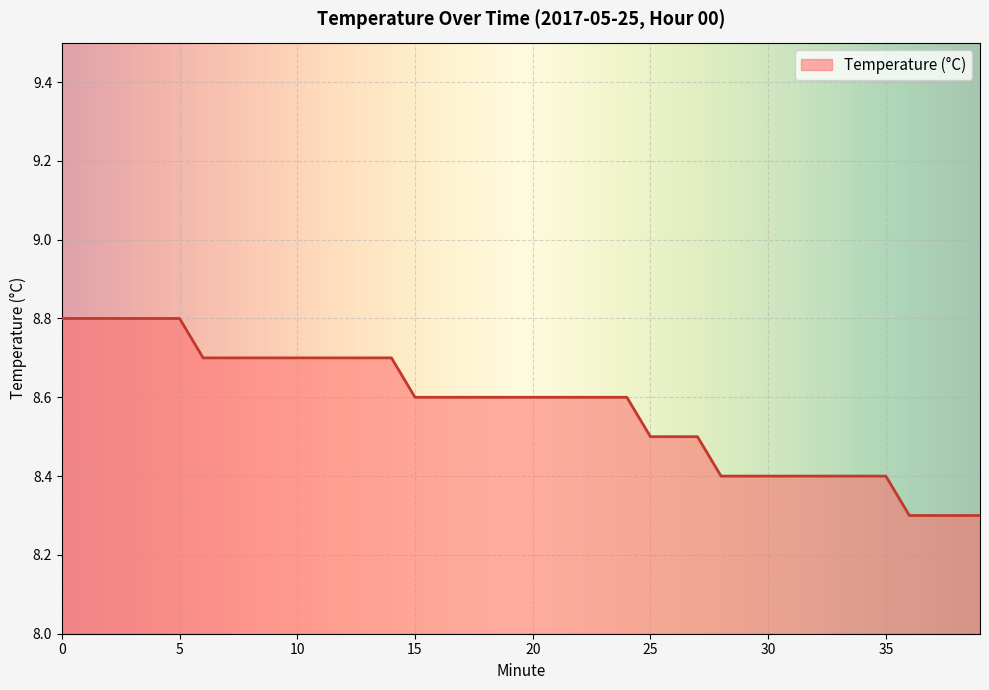

What is the smallest value displayed?

8.3